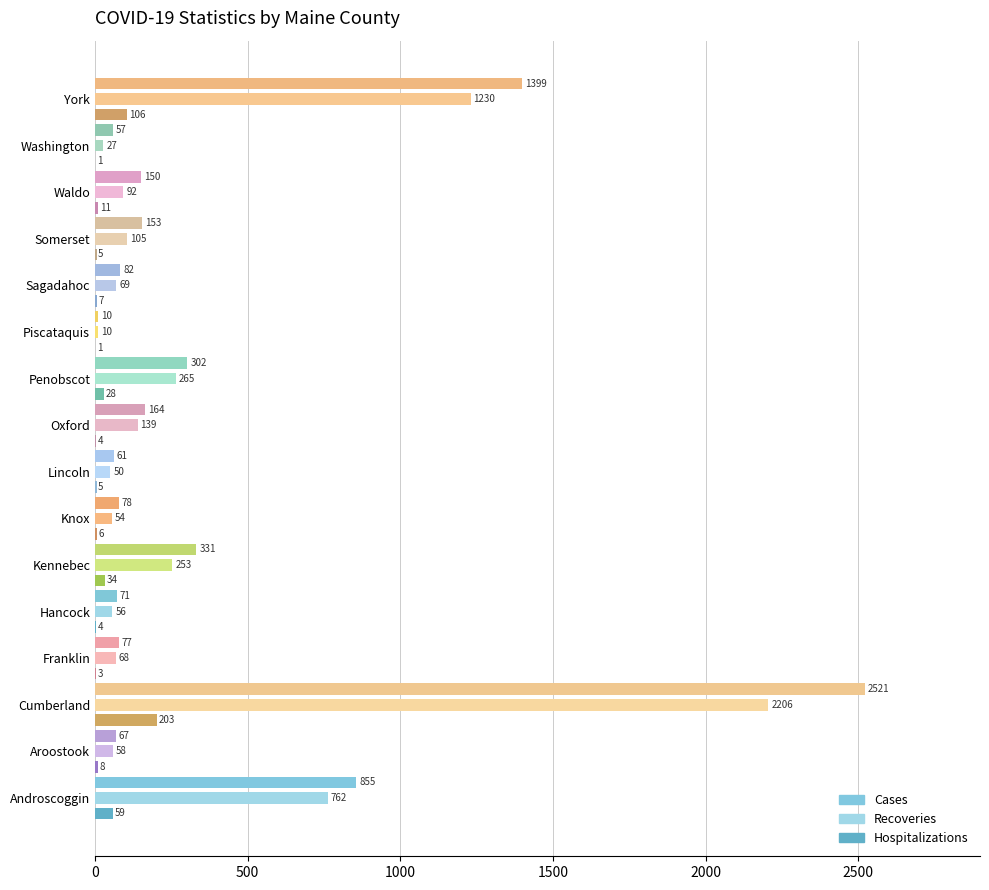

Reading left to right, what are all the values shown in this chart?

Cases: Androscoggin=855	Aroostook=67	Cumberland=2521	Franklin=77	Hancock=71	Kennebec=331	Knox=78	Lincoln=61	Oxford=164	Penobscot=302	Piscataquis=10	Sagadahoc=82	Somerset=153	Waldo=150	Washington=57	York=1399
Recoveries: Androscoggin=762	Aroostook=58	Cumberland=2206	Franklin=68	Hancock=56	Kennebec=253	Knox=54	Lincoln=50	Oxford=139	Penobscot=265	Piscataquis=10	Sagadahoc=69	Somerset=105	Waldo=92	Washington=27	York=1230
Hospitalizations: Androscoggin=59	Aroostook=8	Cumberland=203	Franklin=3	Hancock=4	Kennebec=34	Knox=6	Lincoln=5	Oxford=4	Penobscot=28	Piscataquis=1	Sagadahoc=7	Somerset=5	Waldo=11	Washington=1	York=106